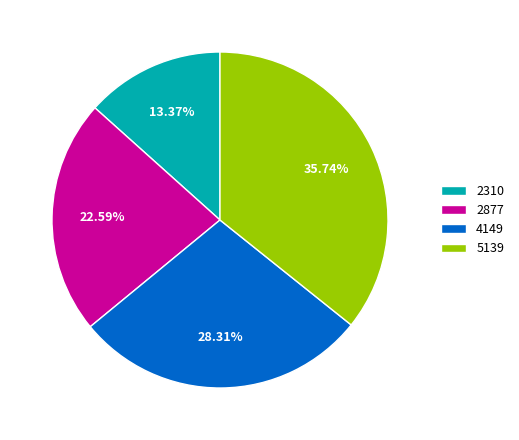

How many slices are in this pie chart?

4